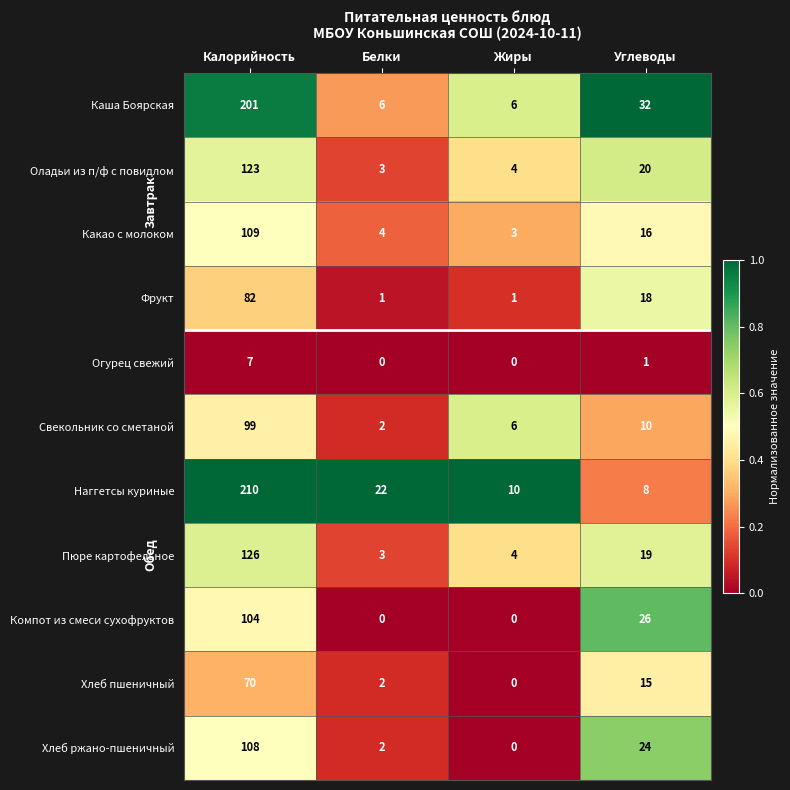

Is it true that Фрукт equals 1 at Жиры?

True